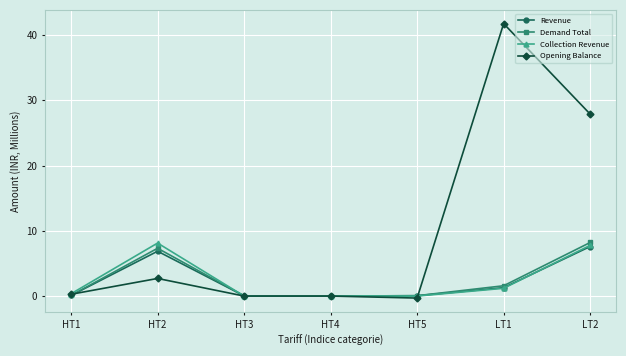

Where is the first local maximum for Collection Revenue?

HT2